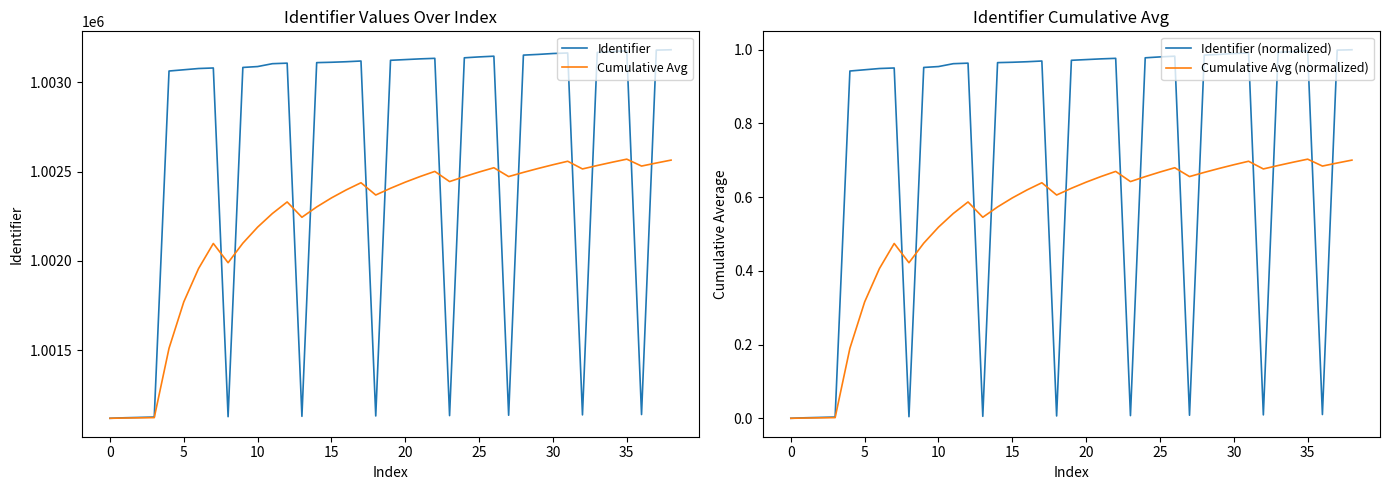

Does the chart display data point markers on the line(s)?

No